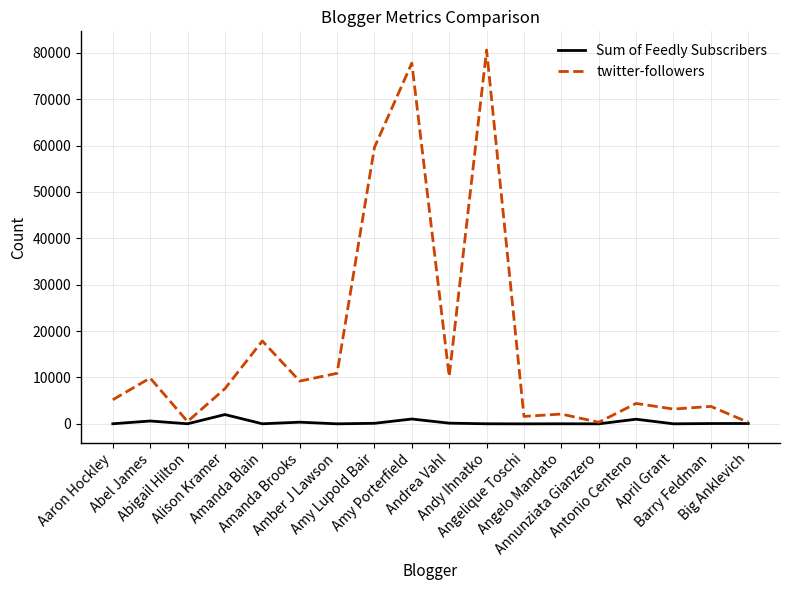

What are all the series names shown in the legend?

Sum of Feedly Subscribers, twitter-followers